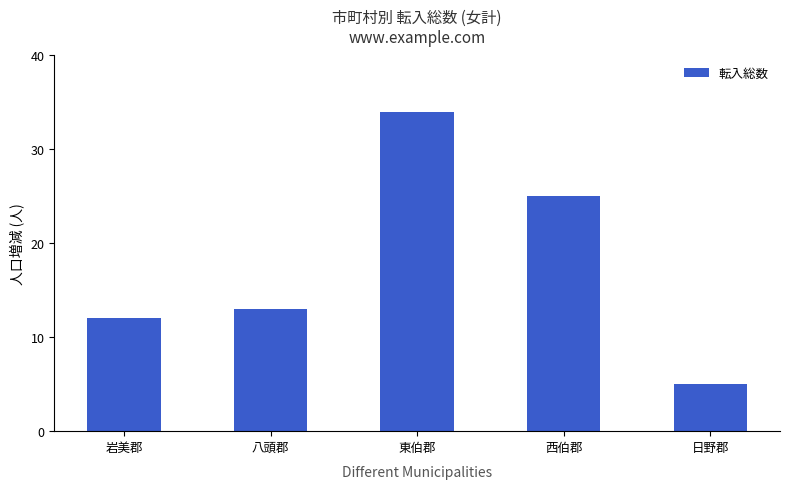

Does the chart contain any negative values?

No